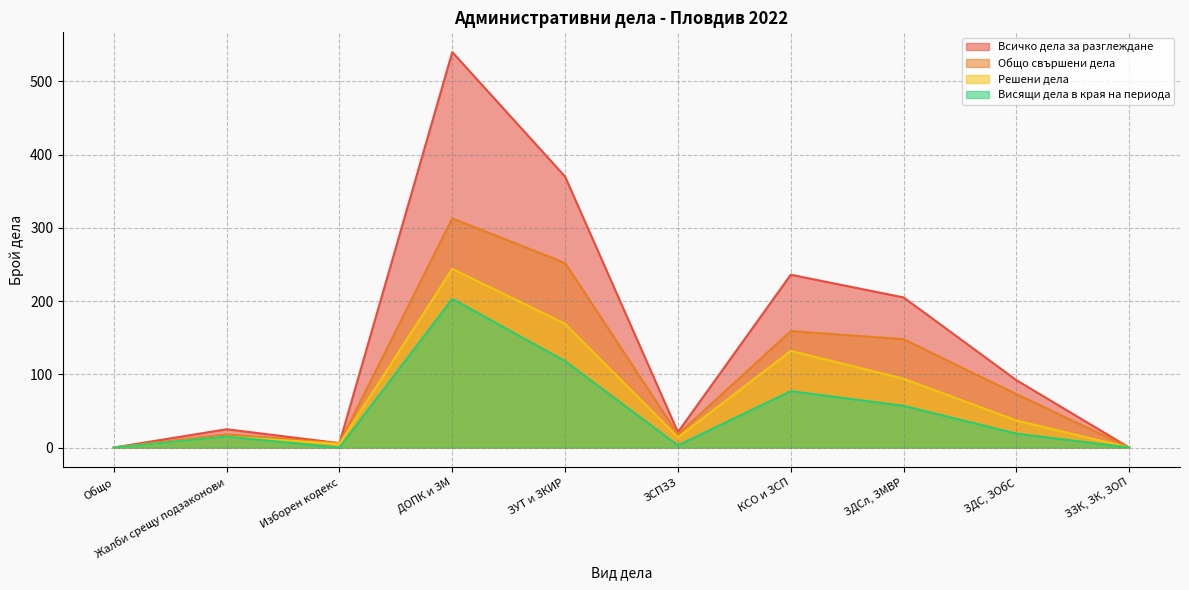

What is the difference between the highest and lowest values at ЗДСл, ЗМВР?

148